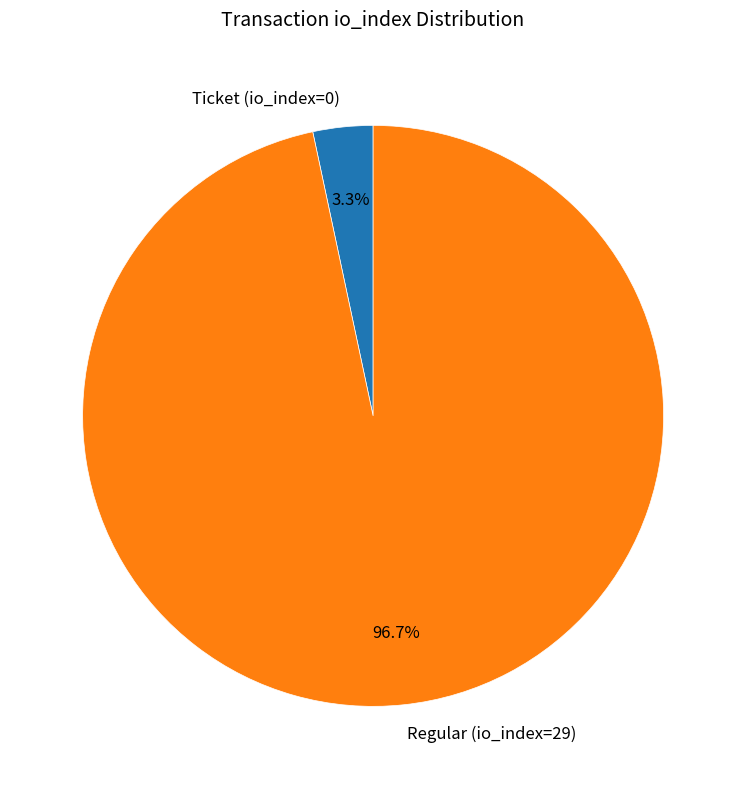

To the nearest percent, what is the difference between the largest and smallest slice percentages?

93%